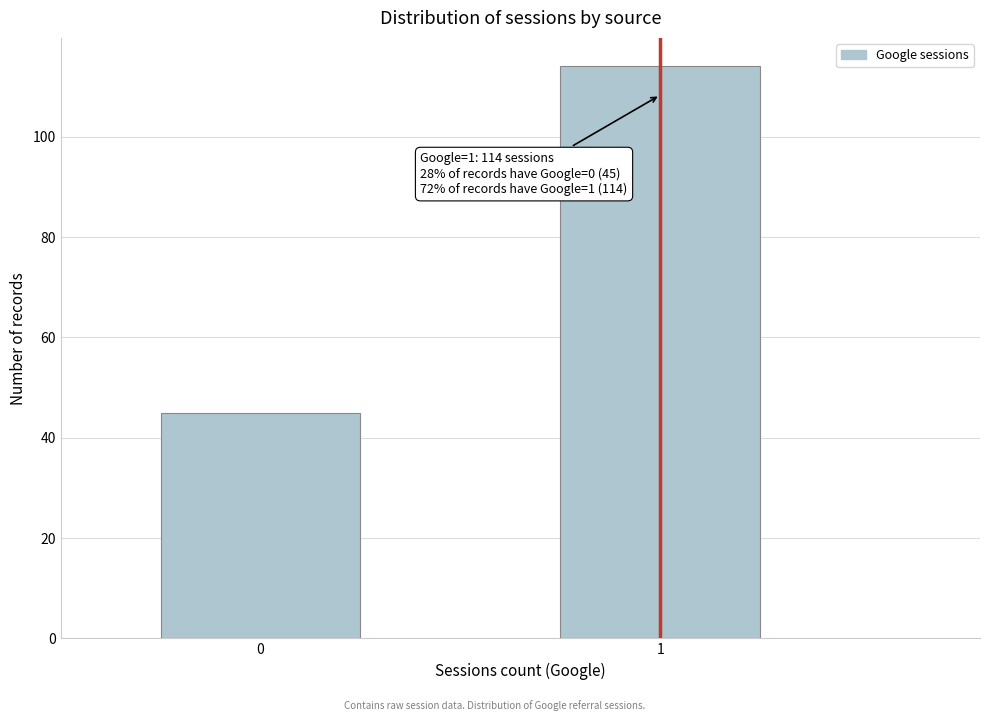

Reading left to right, transcribe all the data shown in this chart.

0=45	1=114